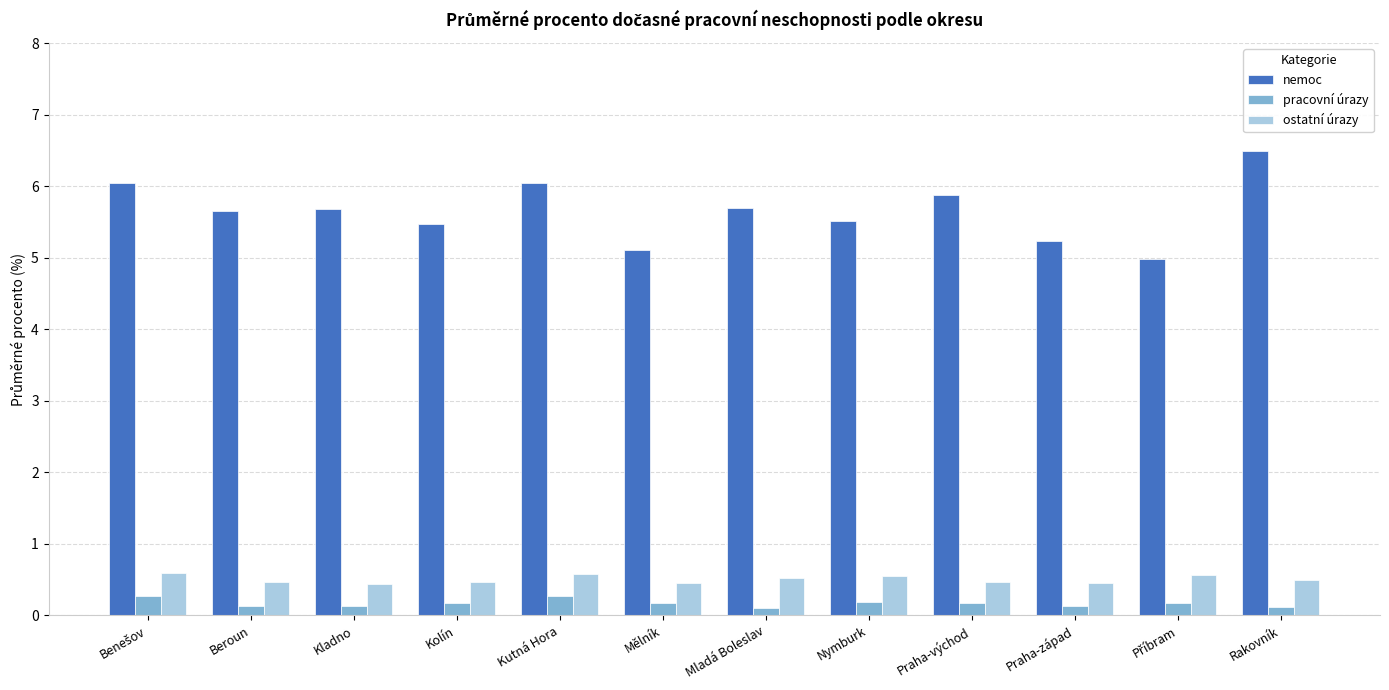

Which series has the largest range (max minus min)?

nemoc